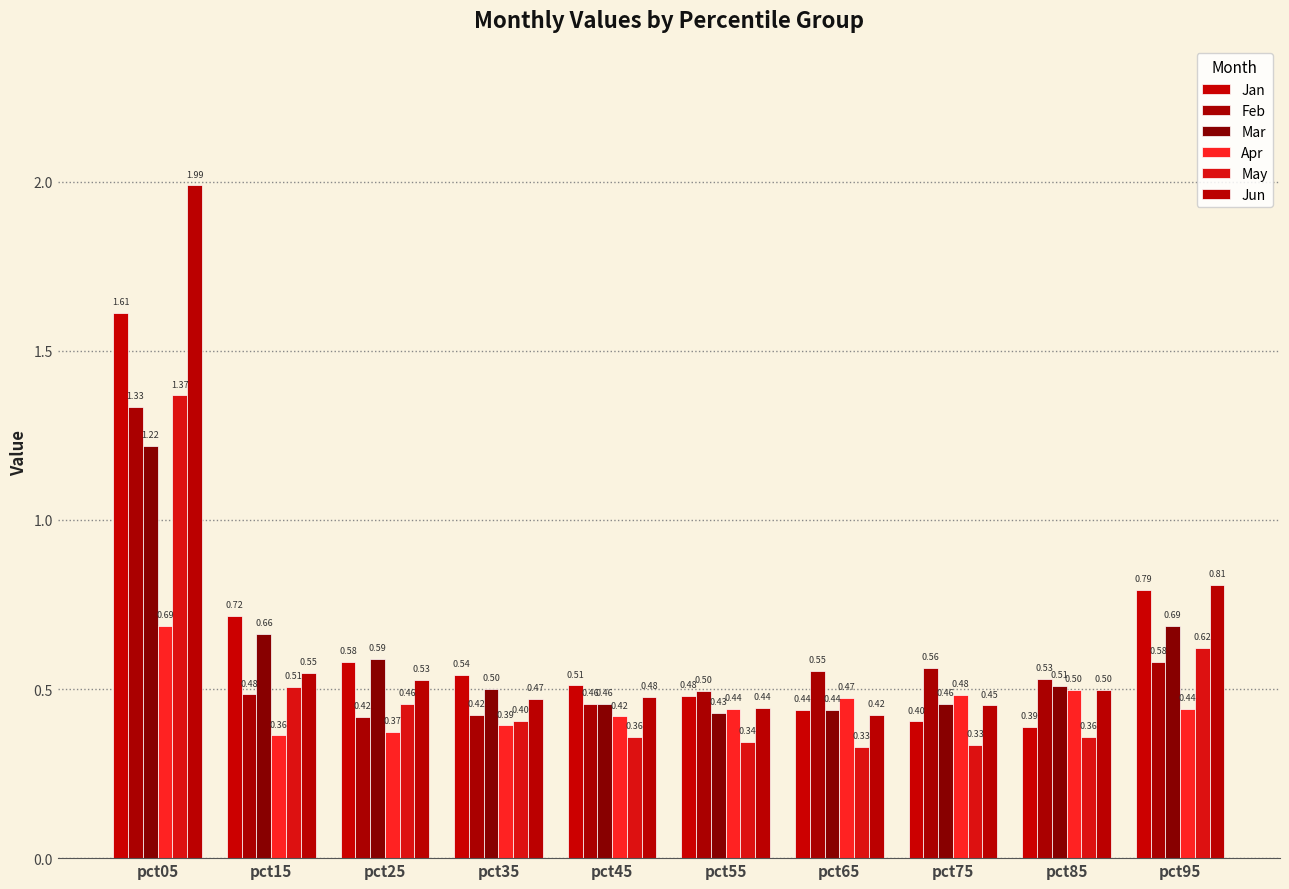

At which label does Mar reach its minimum?

pct55